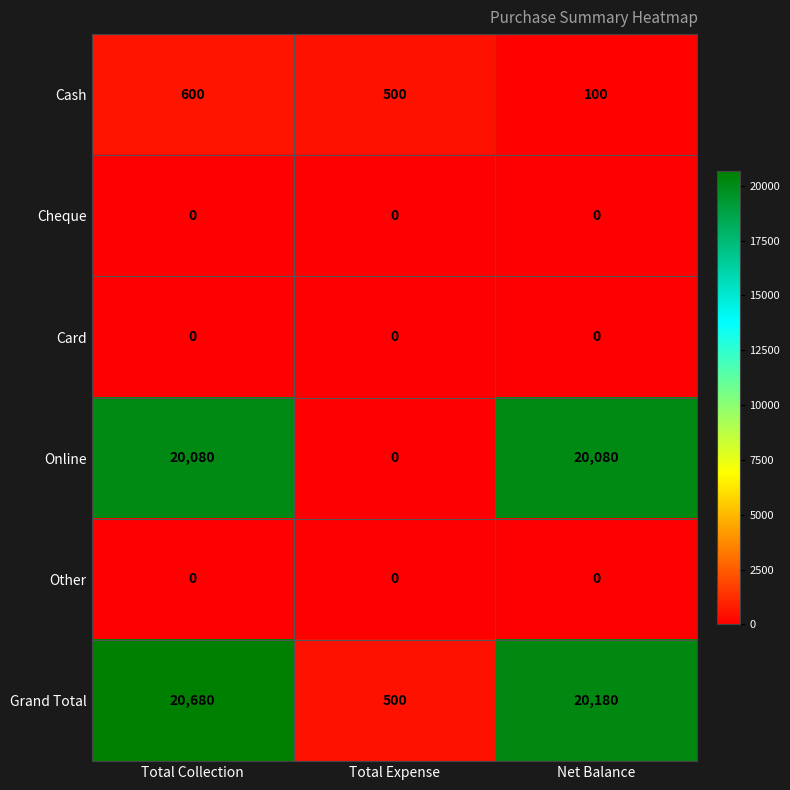

Which series changed the most between Total Collection and Total Expense?

Grand Total